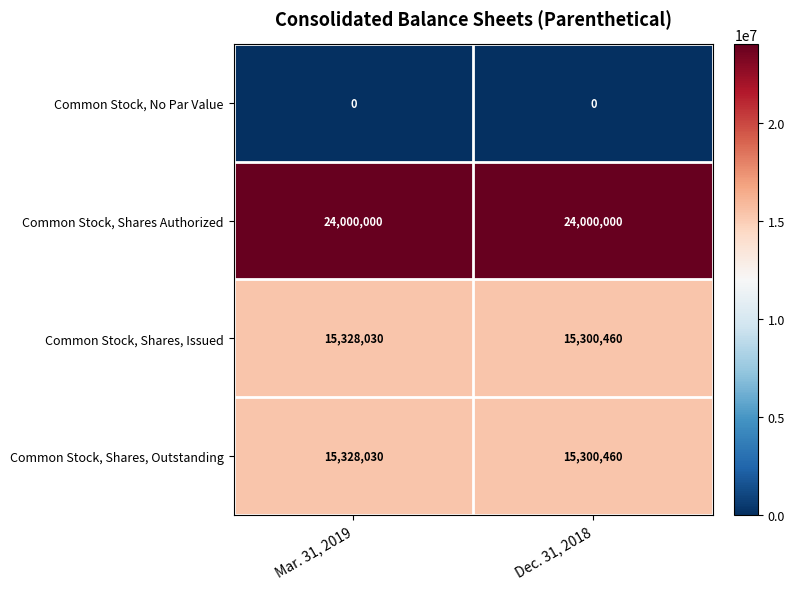

The value of Common Stock, Shares, Outstanding at Dec. 31, 2018 is 15300460. True or false?

True